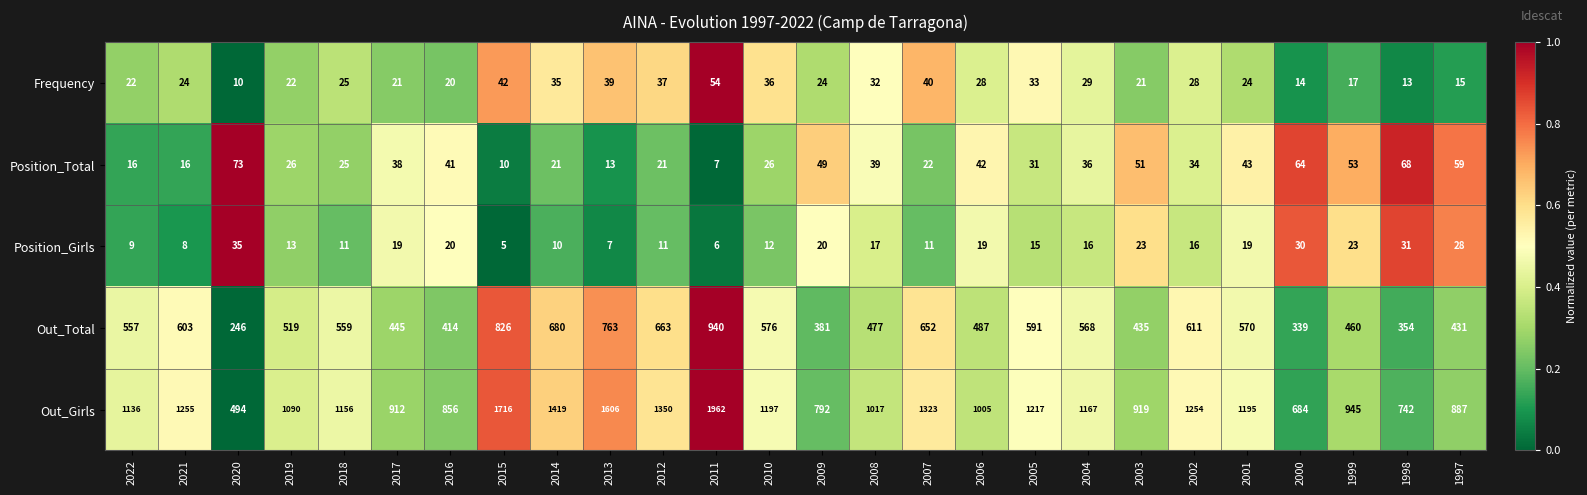

Is it true that Out_Total equals 134 at 2020?

False